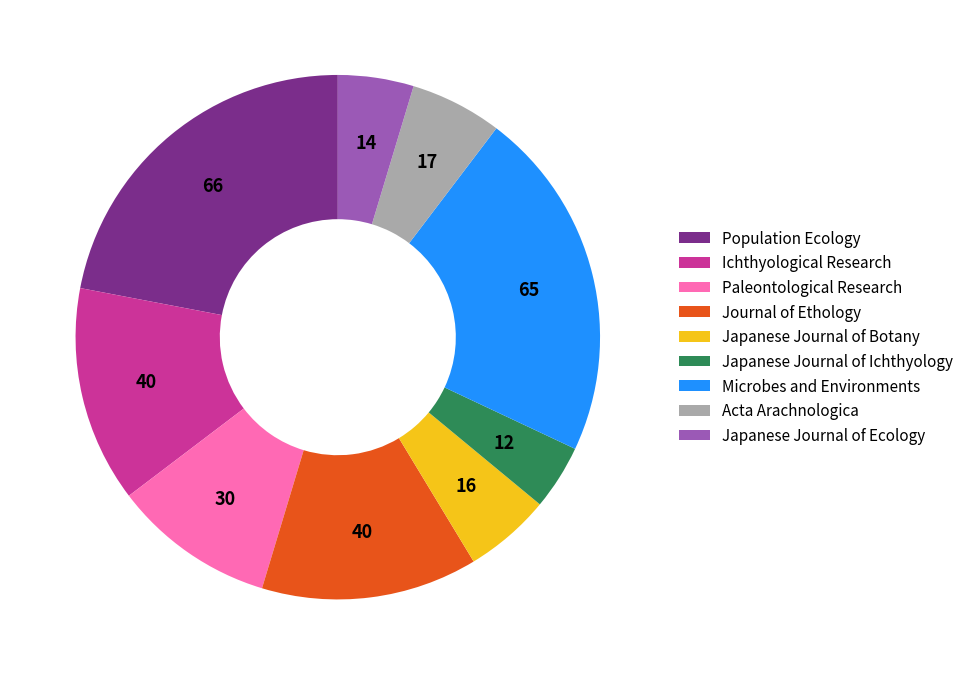

Is there a majority slice in this chart?

No